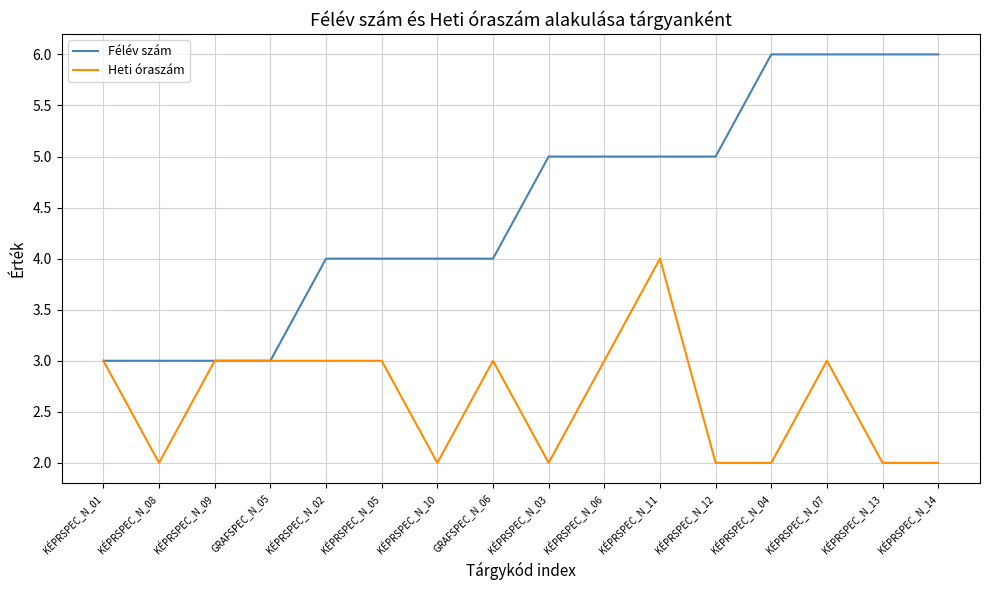

Which series has the widest spread of values?

Félév szám